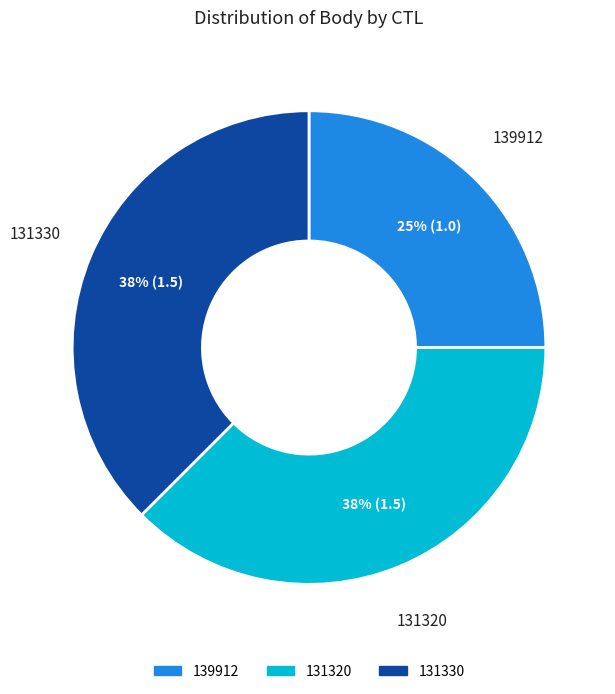

What is the smallest slice in the pie chart?

139912